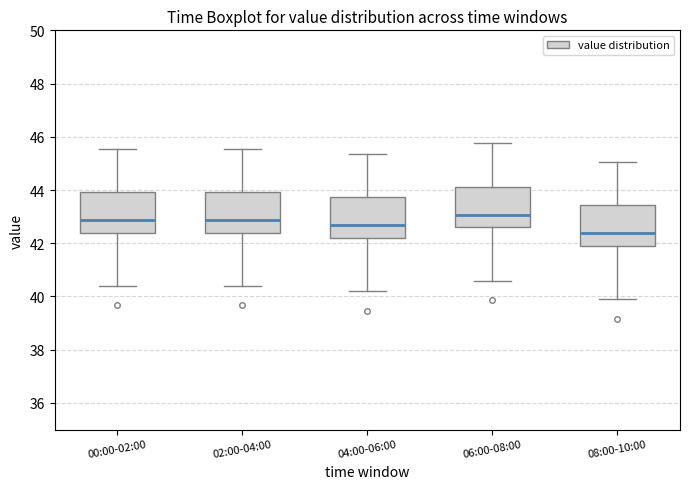

Reading left to right, transcribe this box plot: for each box, give where its median line is, the range the box spans, and where its two whiskers end, as read against the y-axis. The values are not printed on the chart, so give them approximately, as read against the axis.

00:00-02:00: median 42.8, box 42.4 to 44.0, whiskers 40.4 to 45.6
02:00-04:00: median 42.8, box 42.4 to 44.0, whiskers 40.4 to 45.6
04:00-06:00: median 42.6, box 42.2 to 43.8, whiskers 40.2 to 45.4
06:00-08:00: median 43.0, box 42.6 to 44.2, whiskers 40.6 to 45.8
08:00-10:00: median 42.4, box 42.0 to 43.4, whiskers 40.0 to 45.0